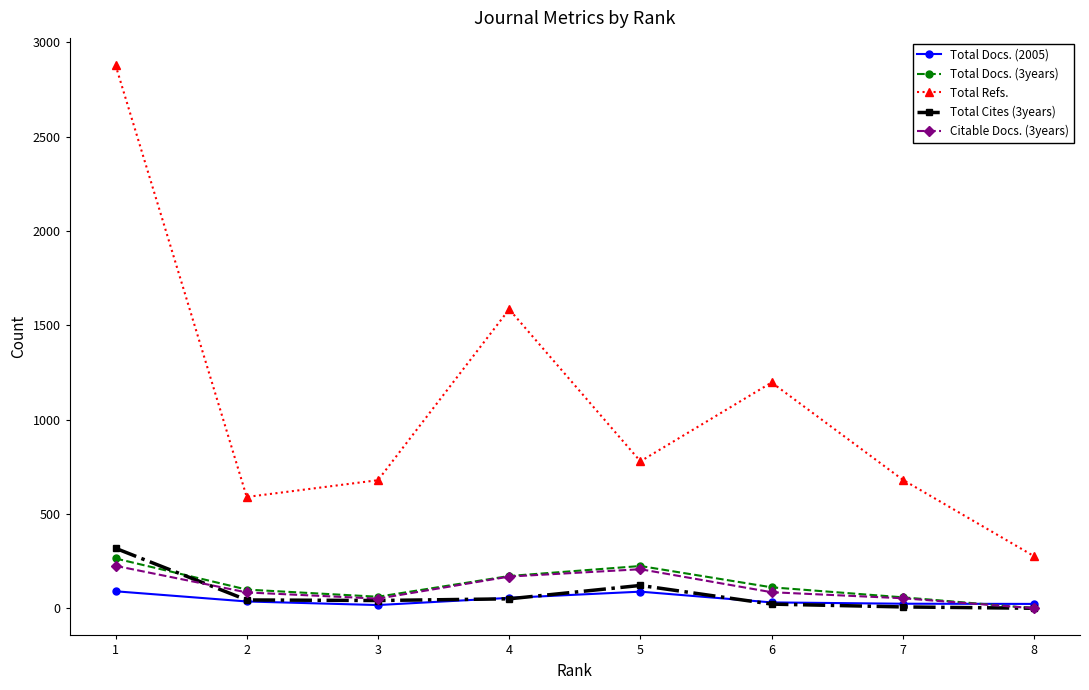

What is the sum of all Total Refs. values?

8667